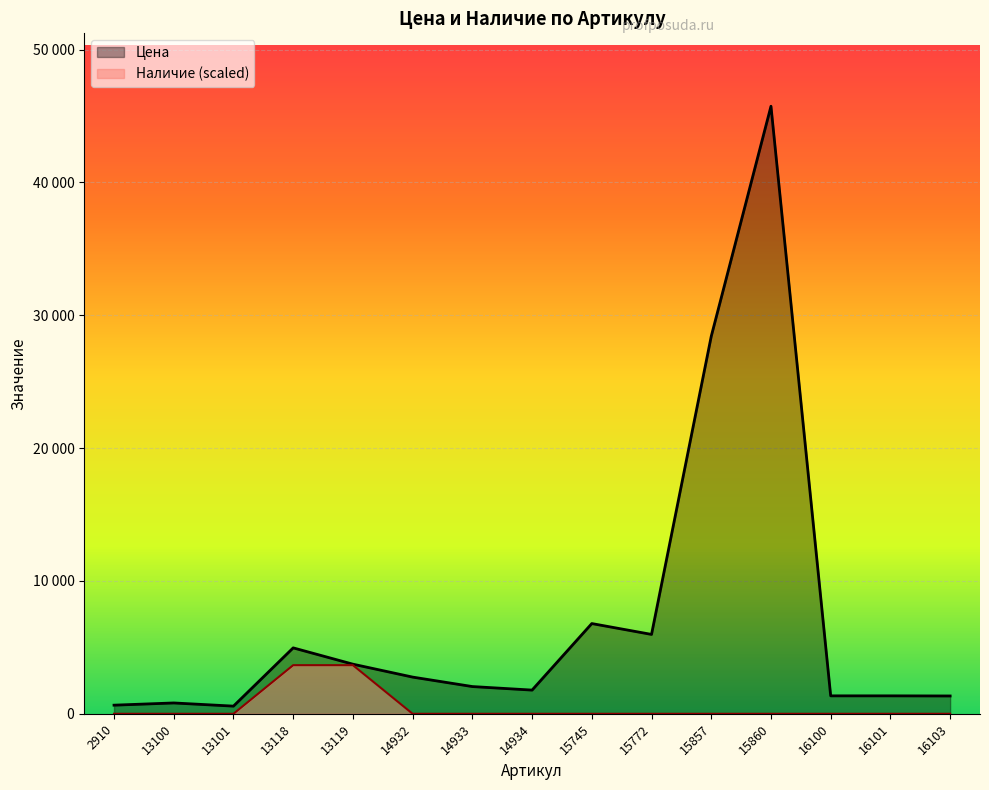

True or false: Цена and Наличие cross at least once.

False